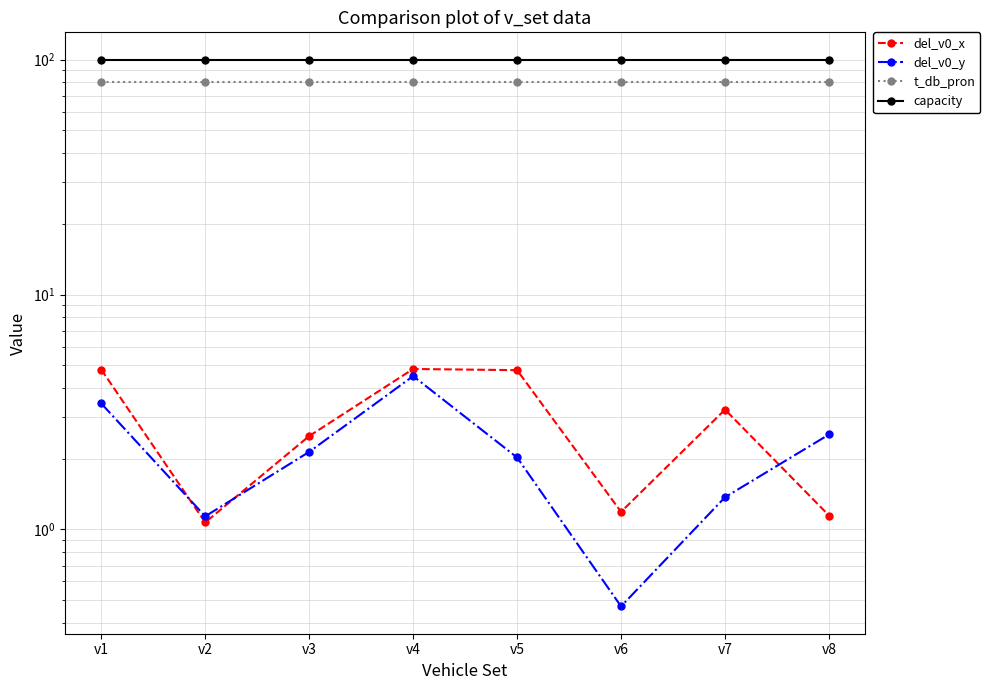

What is the difference between the maximum and minimum values in the del_v0_y series?

4.0